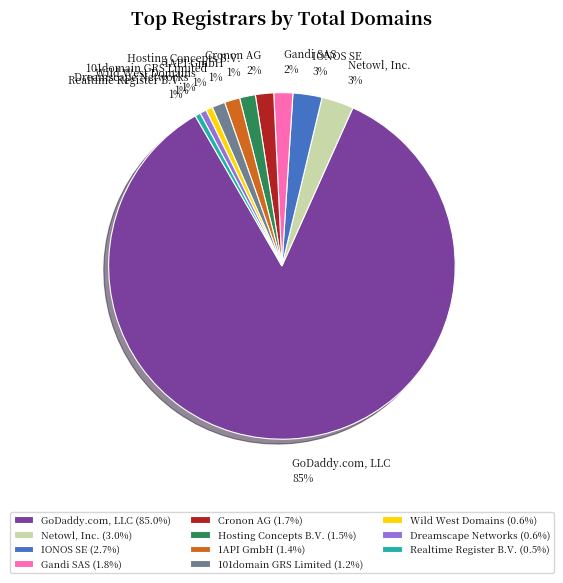

Combined, do 101domain GRS Limited and IONOS SE account for over 50%?

No